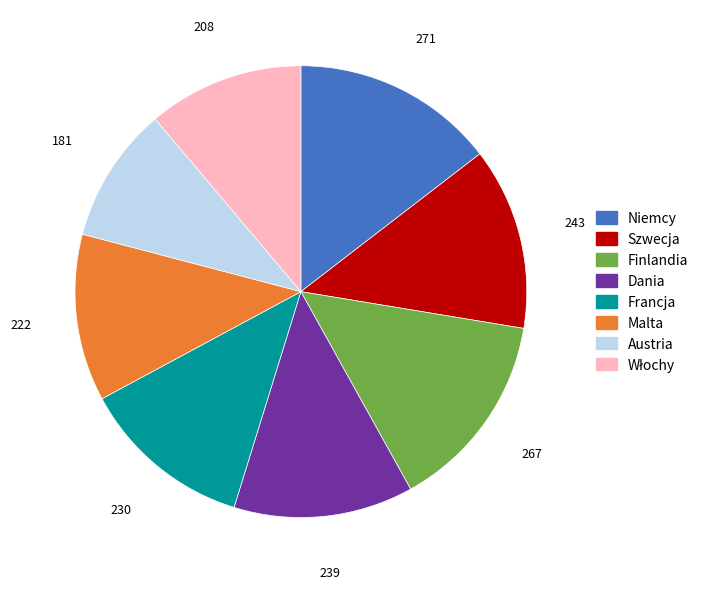

How many slices are in this pie chart?

8